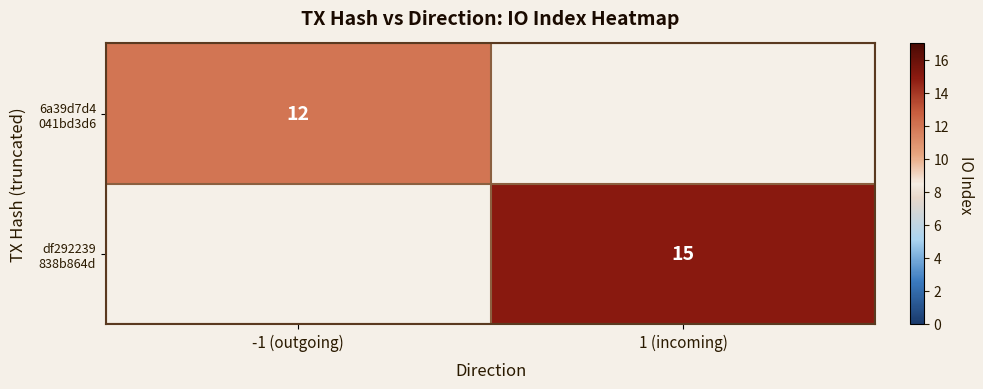

Rank the series by their maximum value, from lowest to highest.

6a39d7d4 041bd3d6, df292239 838b864d